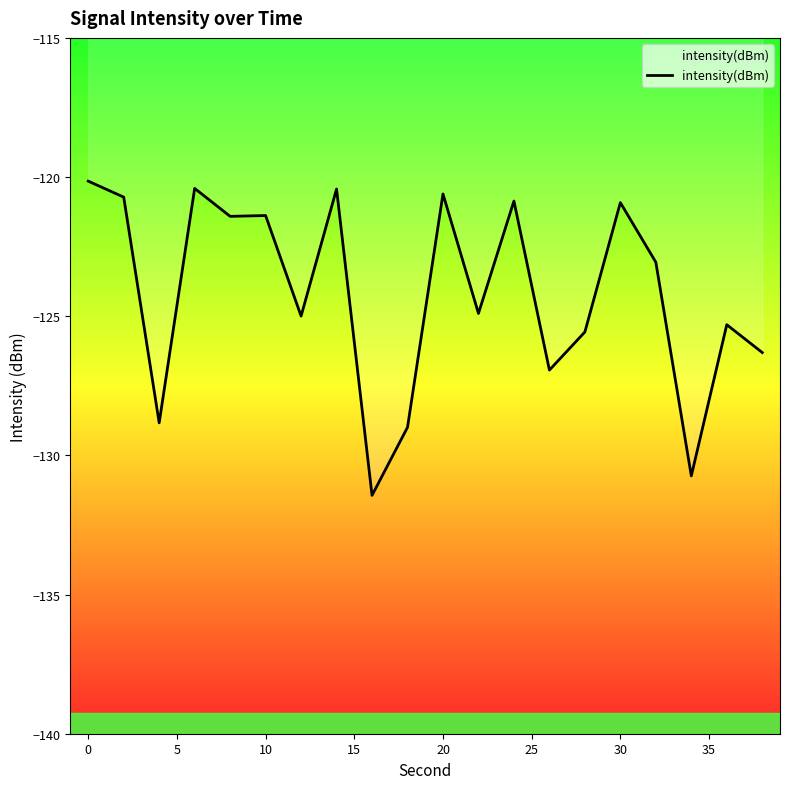

What is the greatest value displayed?

-120.1